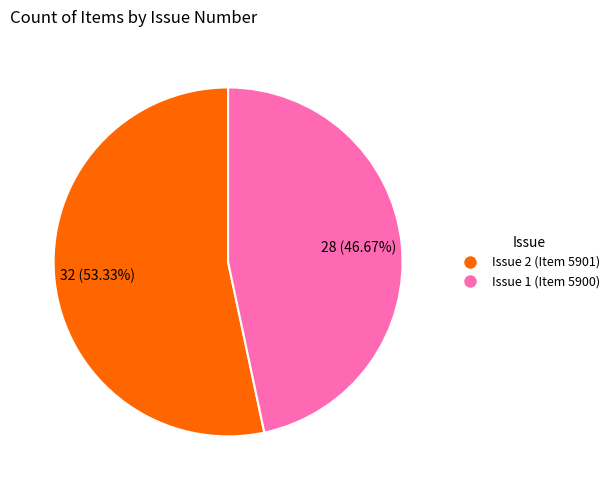

The Issue 1 (Item 5900) slice represents 47% of the pie. True or false?

True